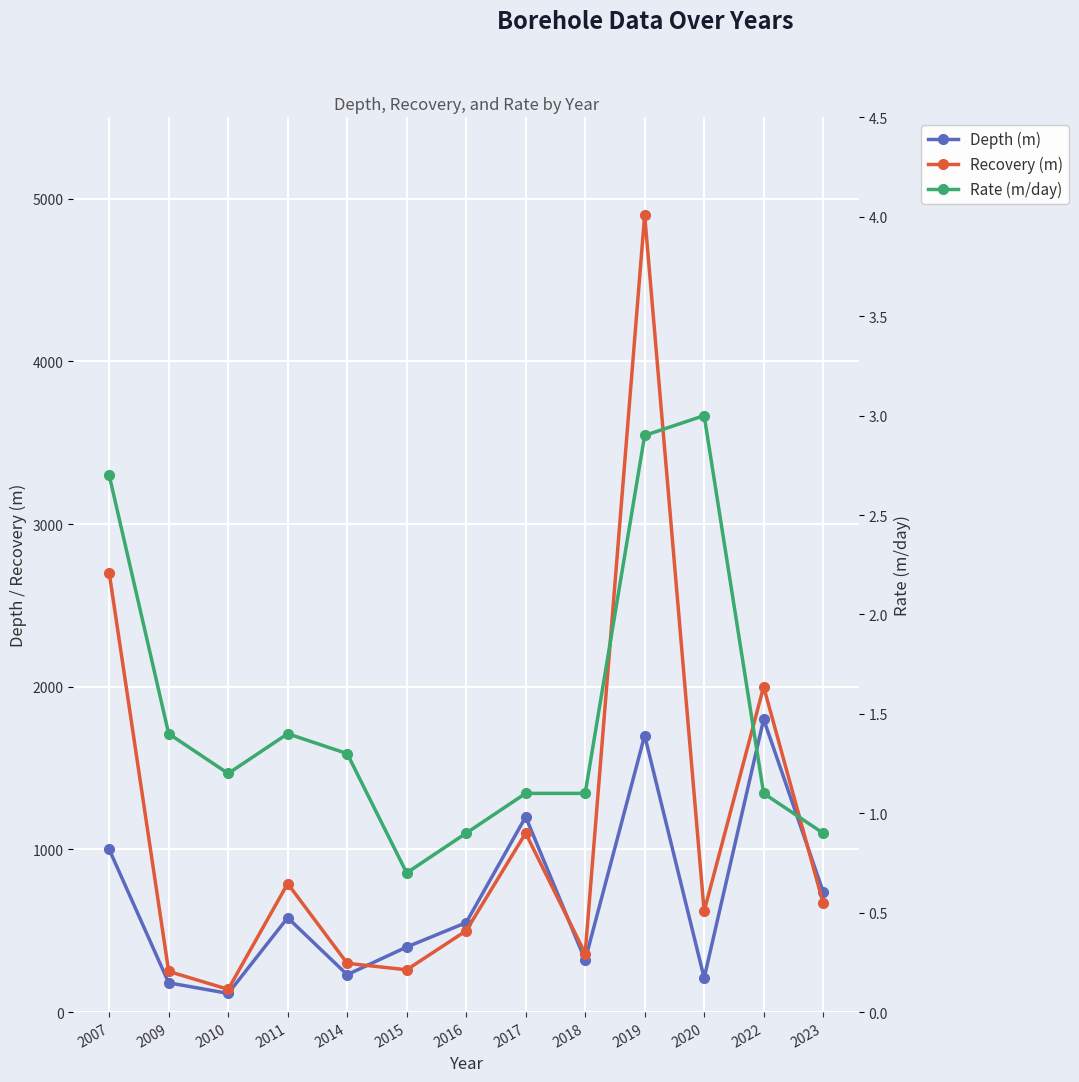

At which label does Rate (m/day) reach its peak?

2020